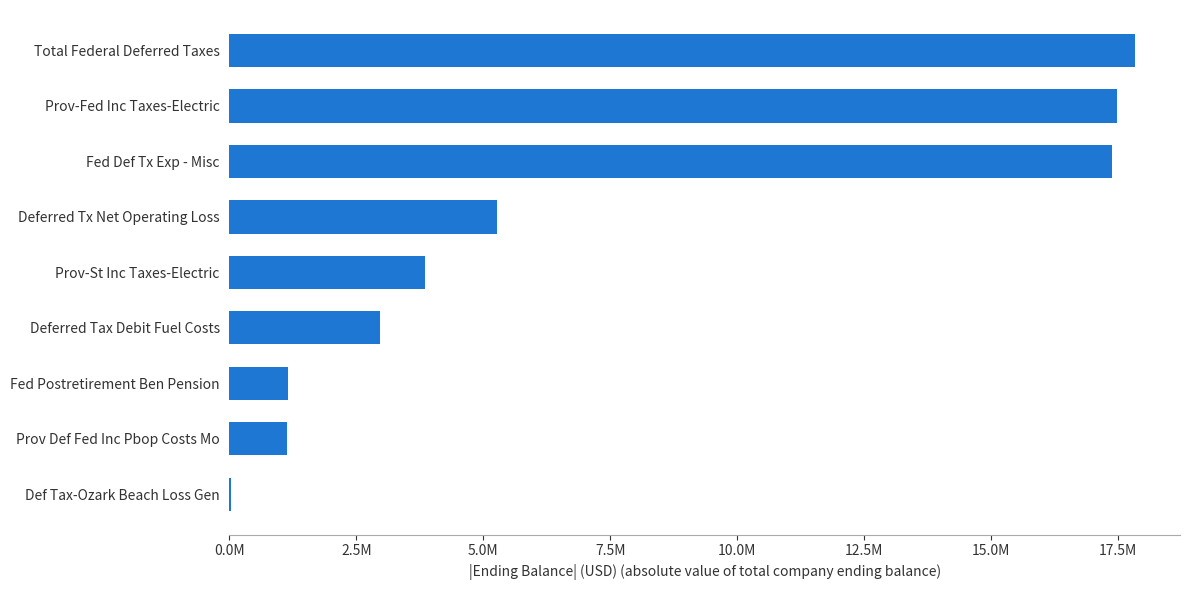

Are the bars horizontal?

Yes